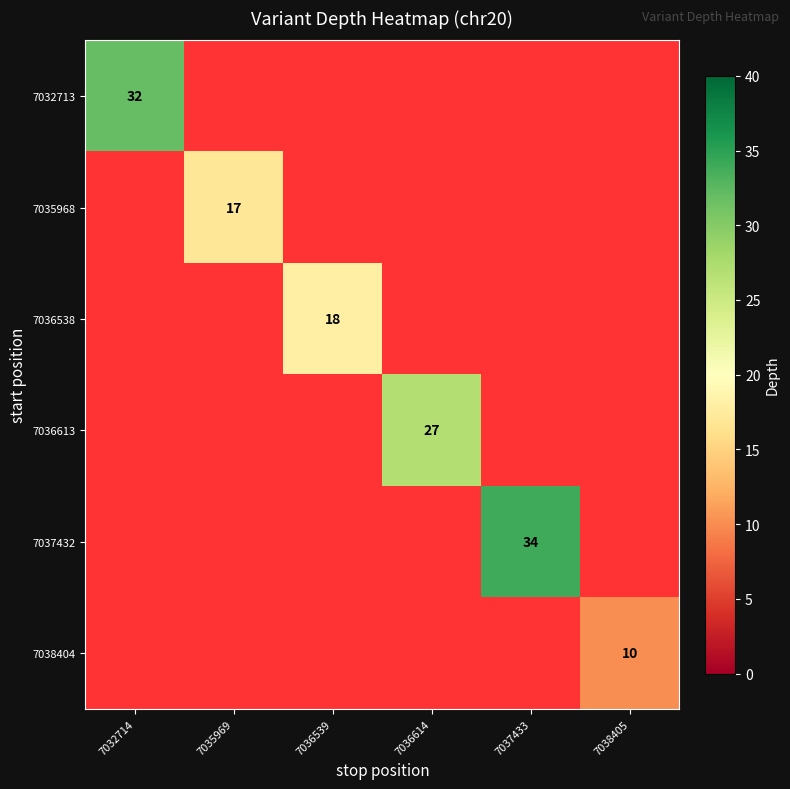

How many distinct data groups are displayed?

6